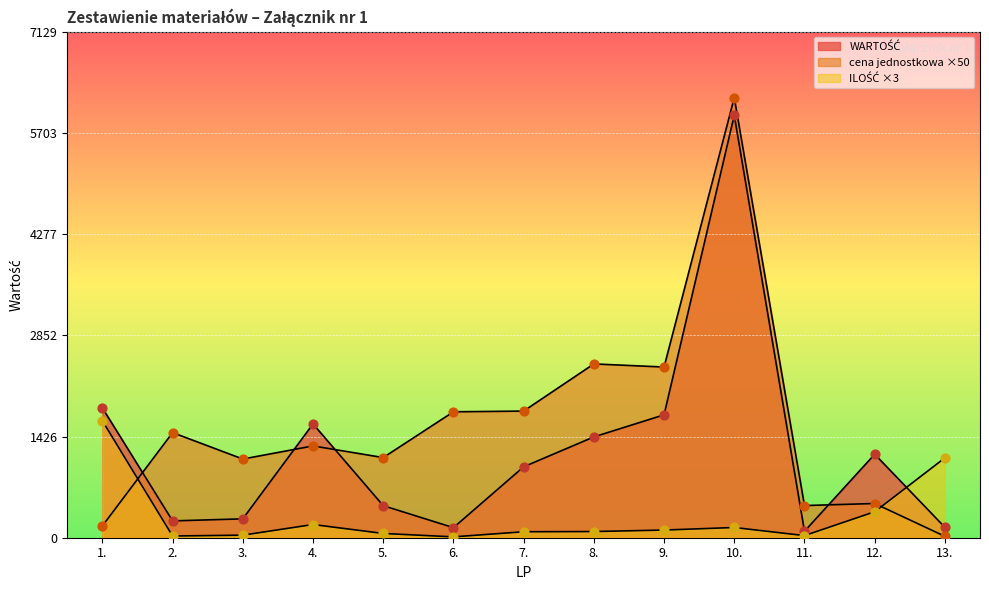

Is the value of ILOŚĆ at 7. greater than the value of WARTOŚĆ at 6.?

No